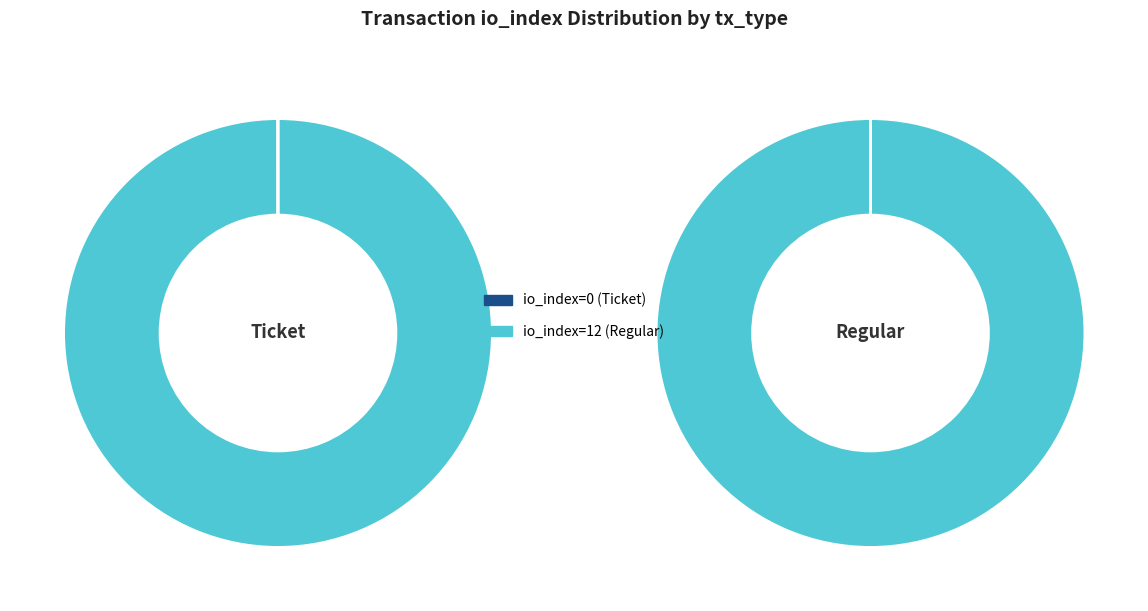

Combined, what portion of the pie is tx_type: Ticket (io_index=0) and tx_type: Regular (io_index=12)?

100.0%